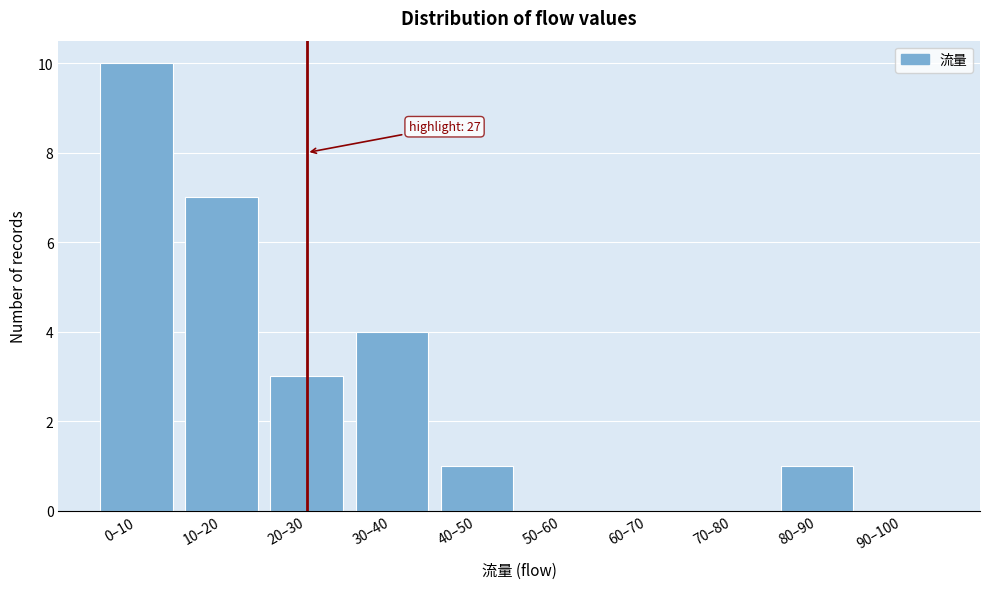

Reading right to left, transcribe all the data shown in this chart.

90–100=0	80–90=1	70–80=0	60–70=0	50–60=0	40–50=1	30–40=4	20–30=3	10–20=7	0–10=10